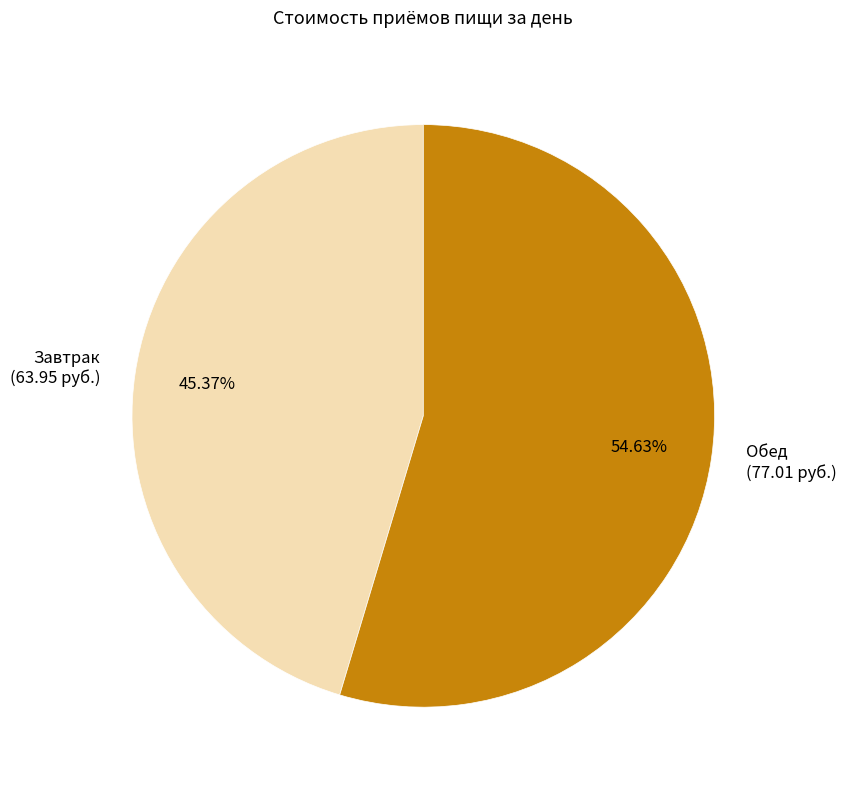

Is it true that Завтрак is 45% of the pie?

True